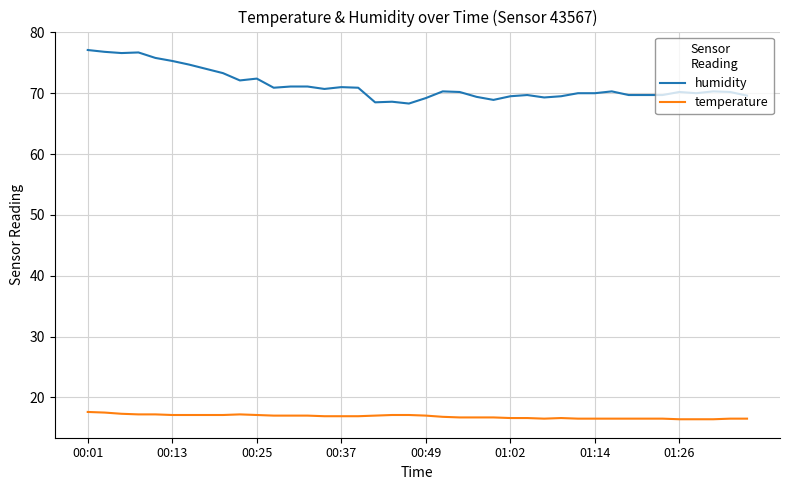

Which series has the largest total across all categories?

humidity